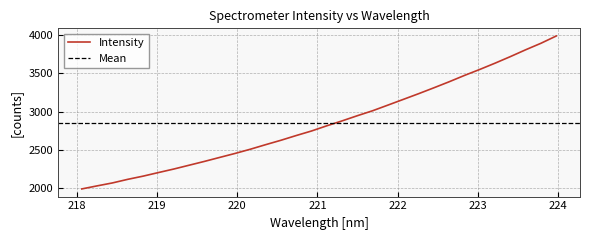

What is the difference between the values at 221.8812 and 219.2067?

834.6